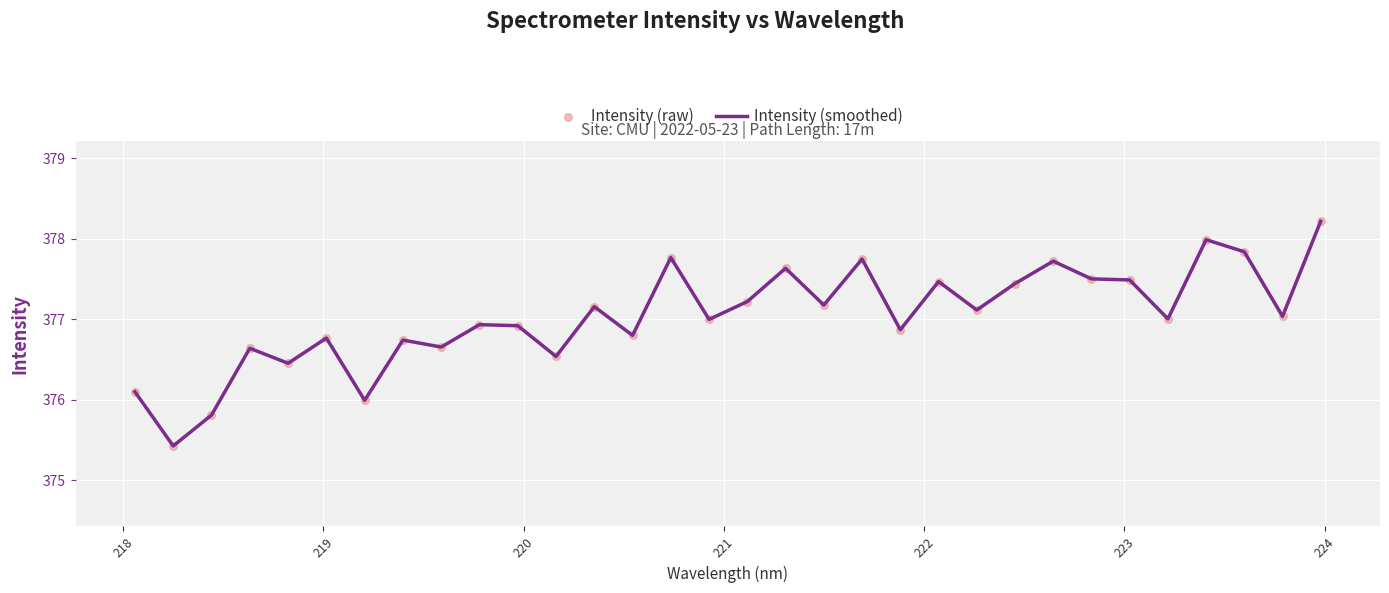

What is the difference between the maximum and minimum values?

2.8